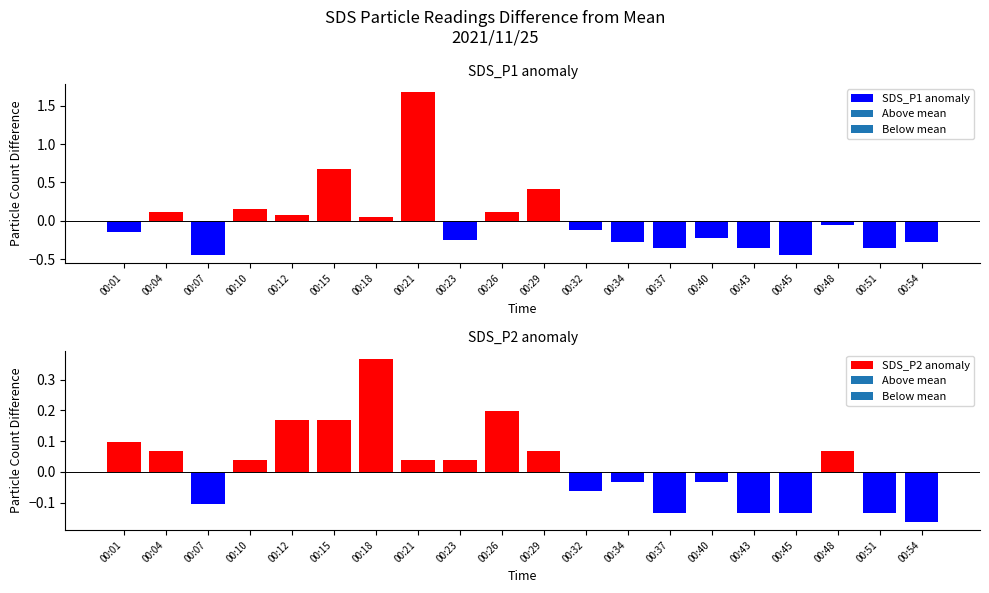

Rank the categories by SDS_P2 anomaly value from highest to lowest.

00:18, 00:26, 00:12, 00:15, 00:01, 00:04, 00:29, 00:48, 00:10, 00:21, 00:23, 00:34, 00:40, 00:32, 00:07, 00:37, 00:43, 00:45, 00:51, 00:54